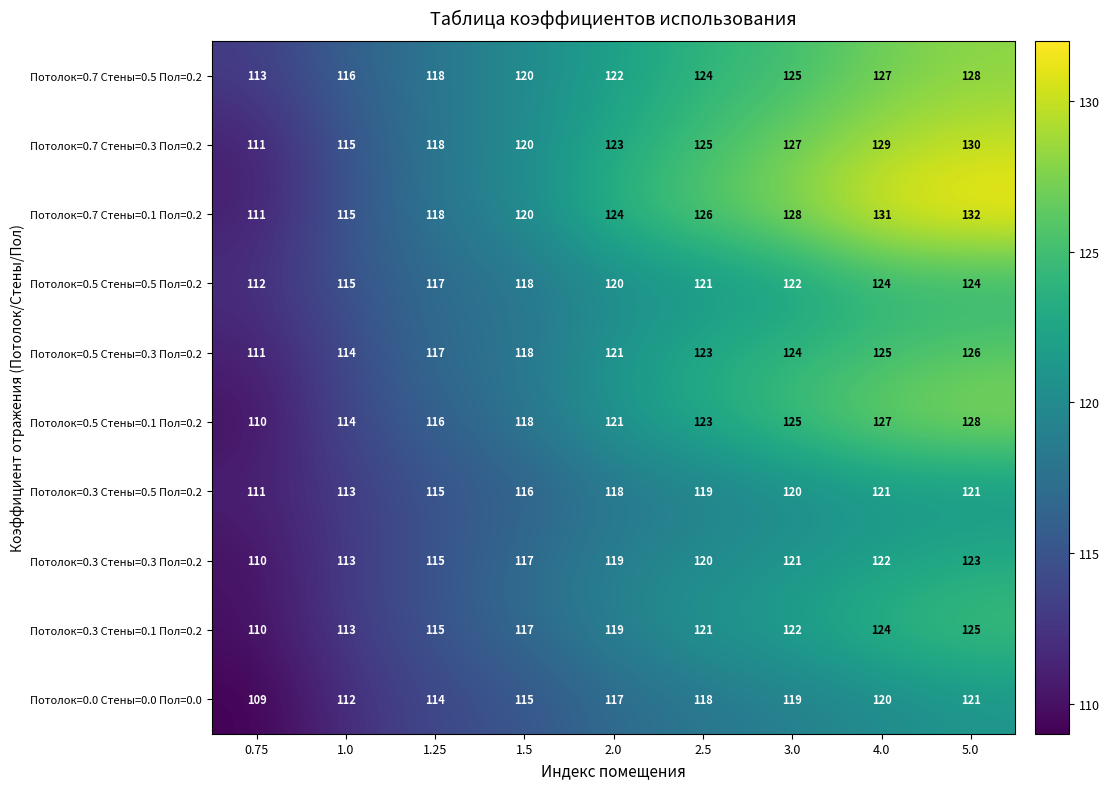

Read the Потолок=0.5 Стены=0.5 Пол=0.2 value at 3.0, to the nearest 10.

120